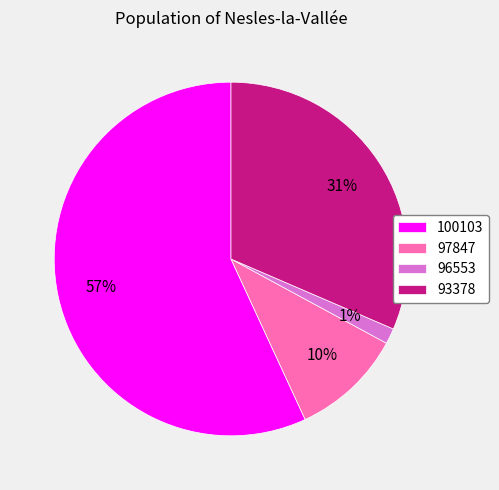

Which category has the smallest portion of the pie?

96553